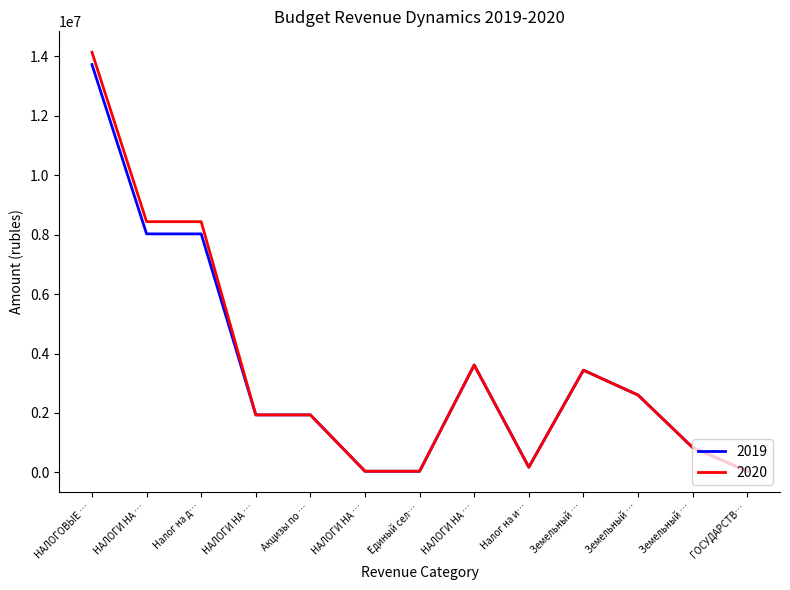

How many lines are shown in the chart?

2